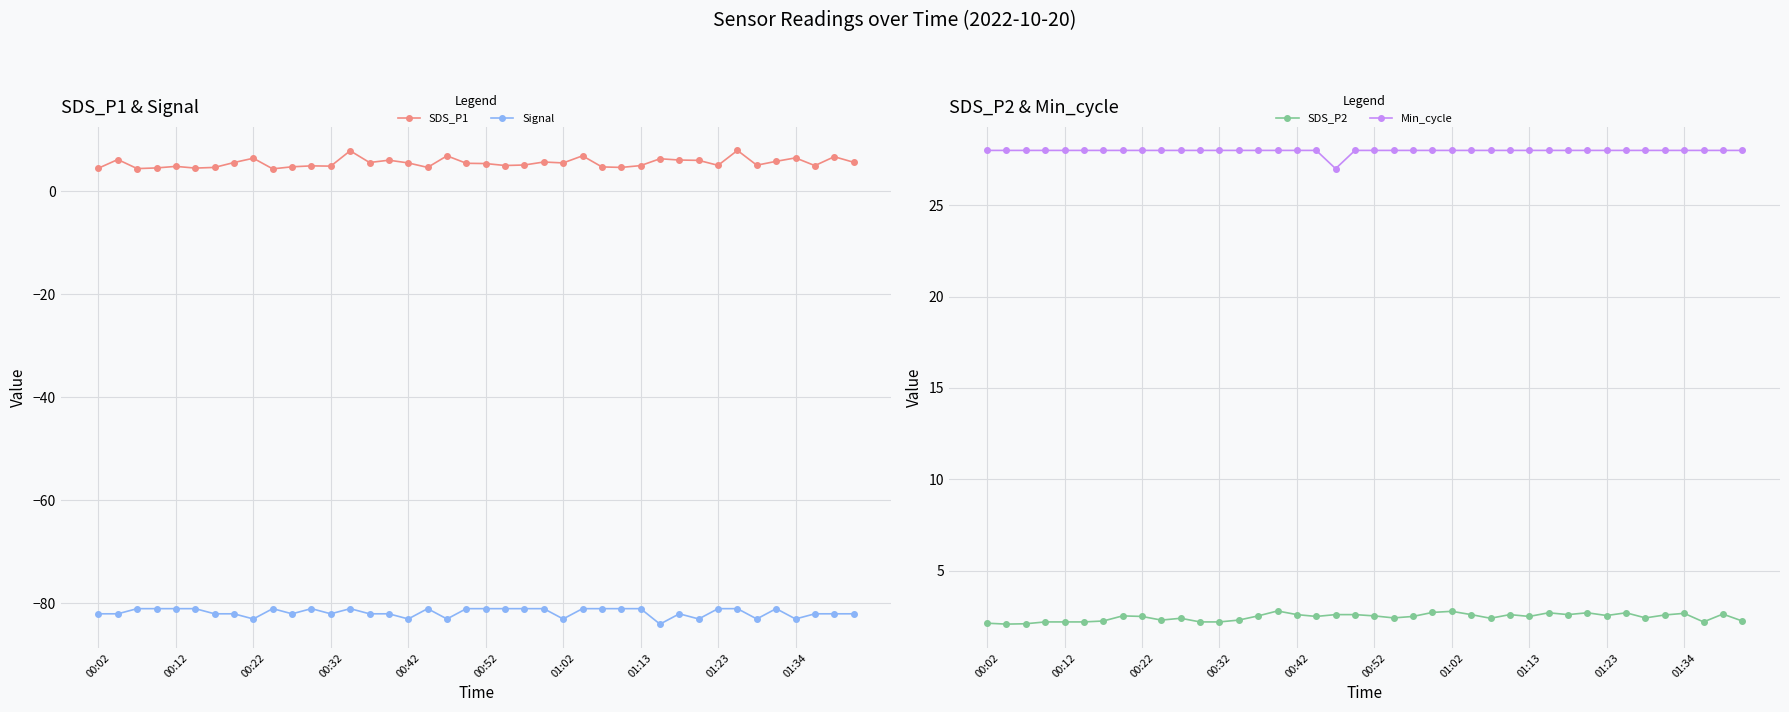

The value of SDS_P1 at 01:34 is 6.5. True or false?

True